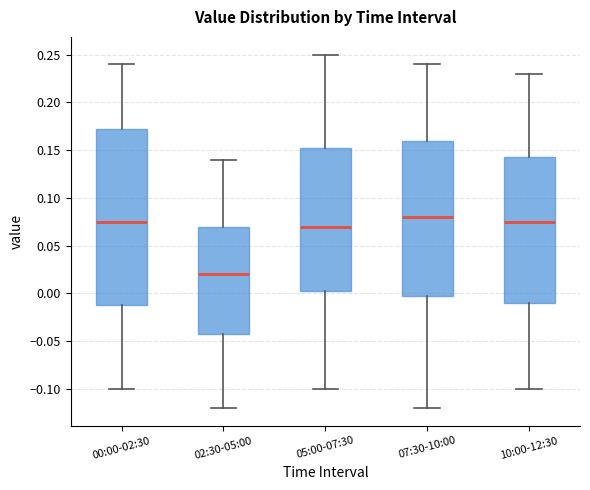

Which box's median line is the lowest?

02:30-05:00